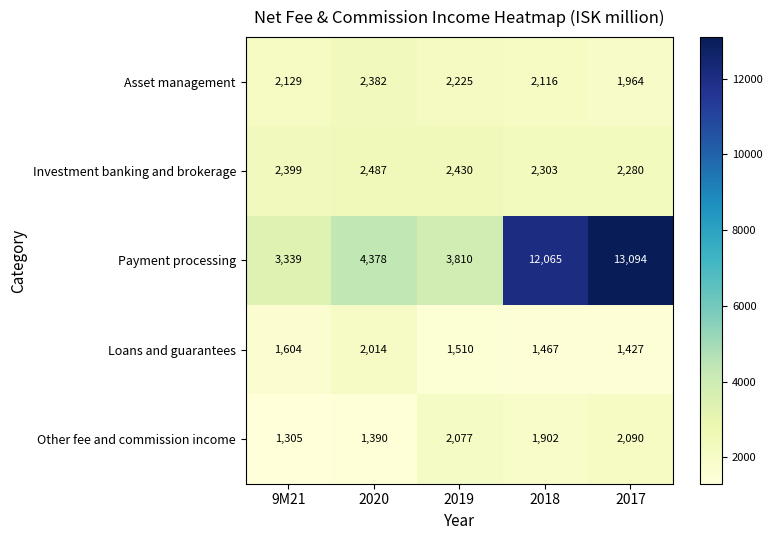

True or false: Loans and guarantees has a value of 2785 at 2020.

False